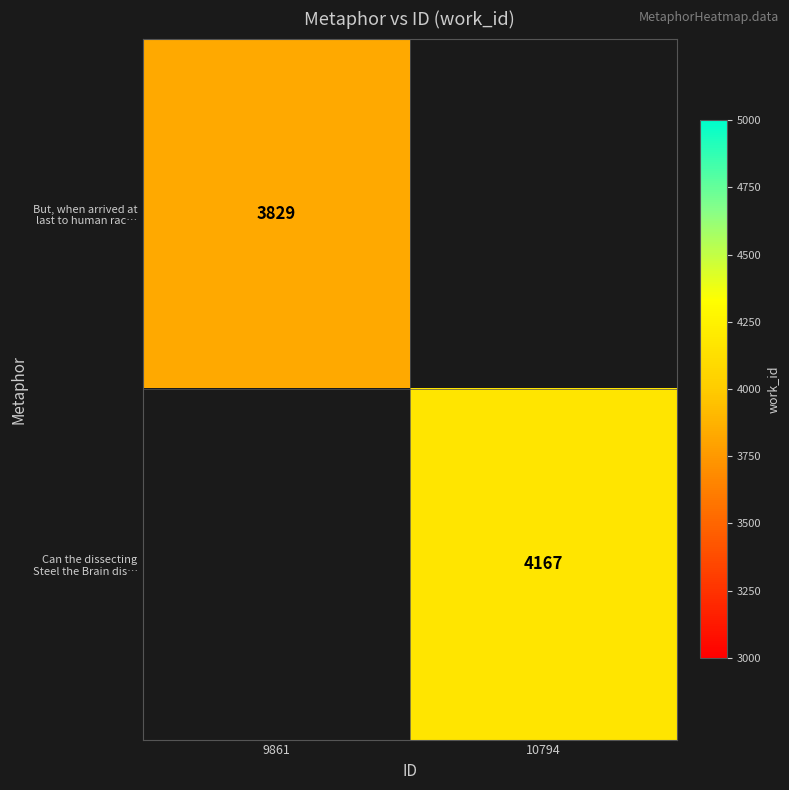

Rank the series by their average value, from lowest to highest.

But, when arrived at last to human rac…, Can the dissecting Steel the Brain dis…